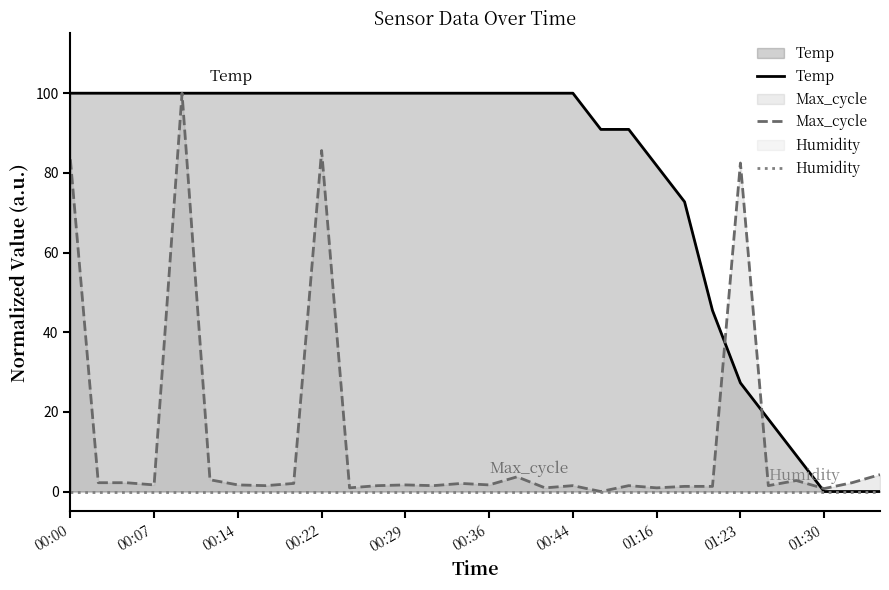

True or false: Max_cycle and Temp cross at least once.

True